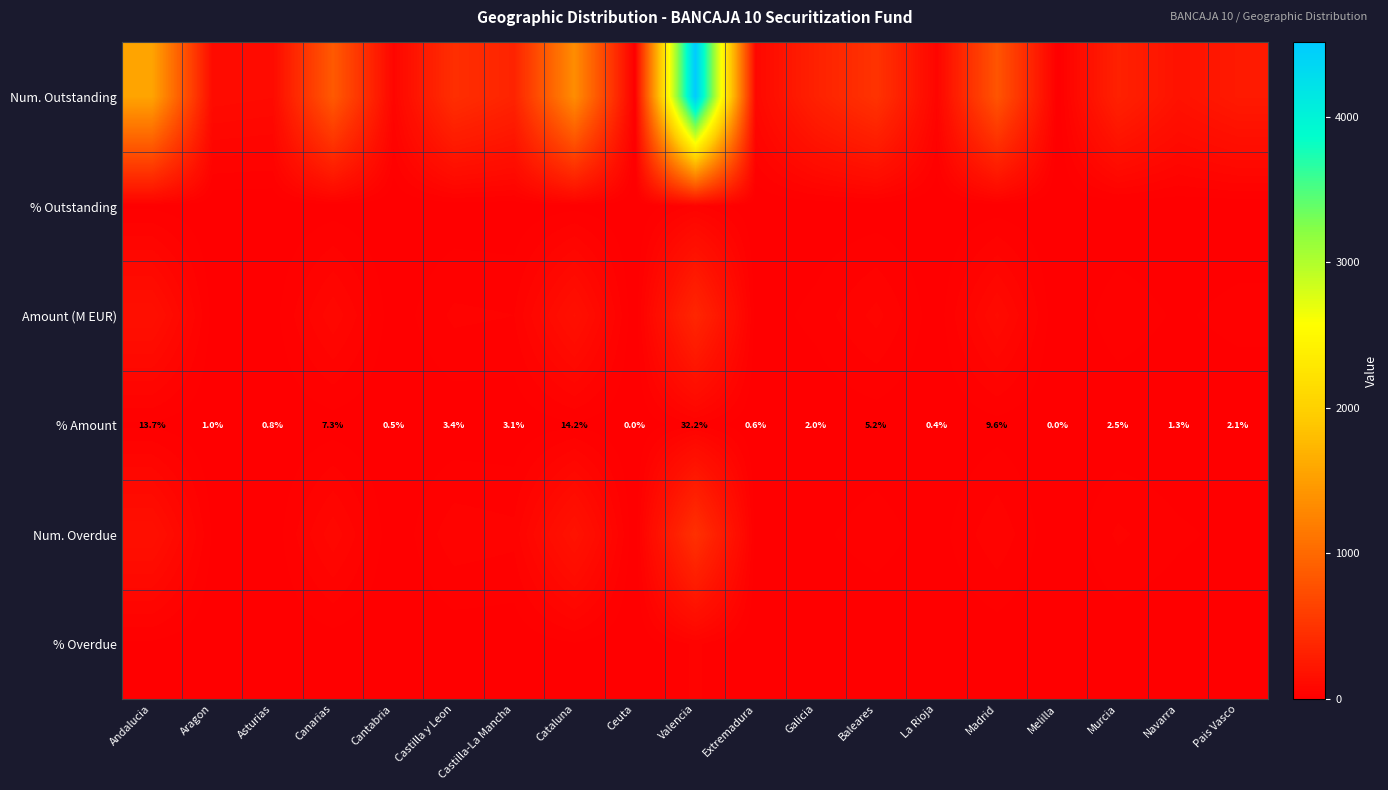

True or false: Num. Outstanding has a value of 43.5 at Extremadura.

False